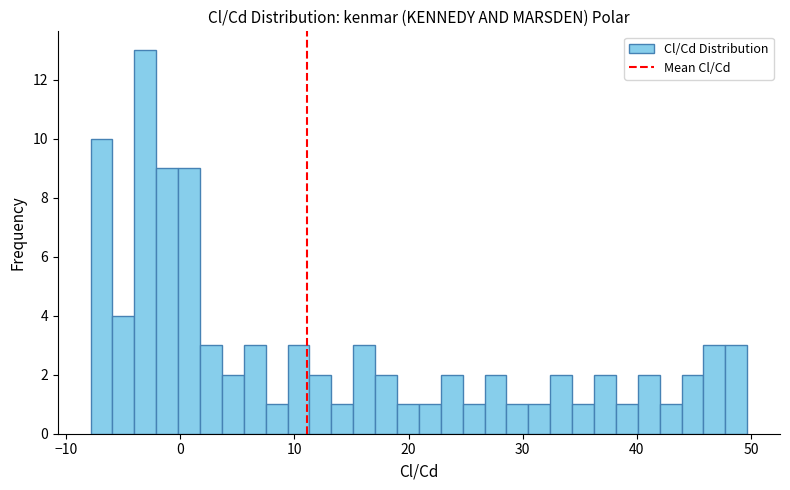

Around what value on the x-axis is the tallest bar? Give the approximate position of its centre, as read against the axis.

-3